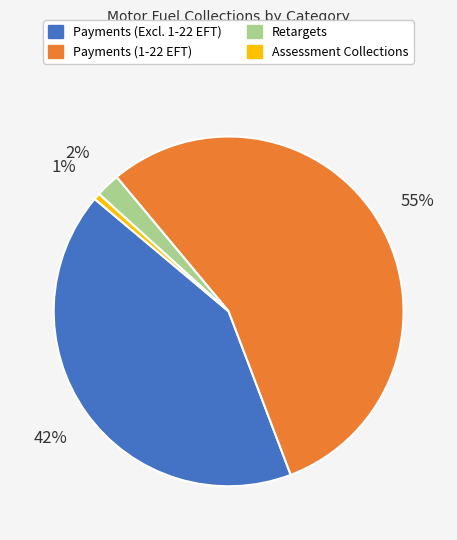

To the nearest percent, what is the average slice percentage?

25%